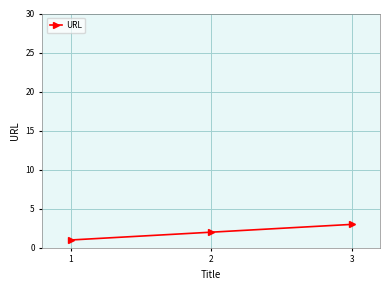

Is it true that the value at 2 is 2?

True